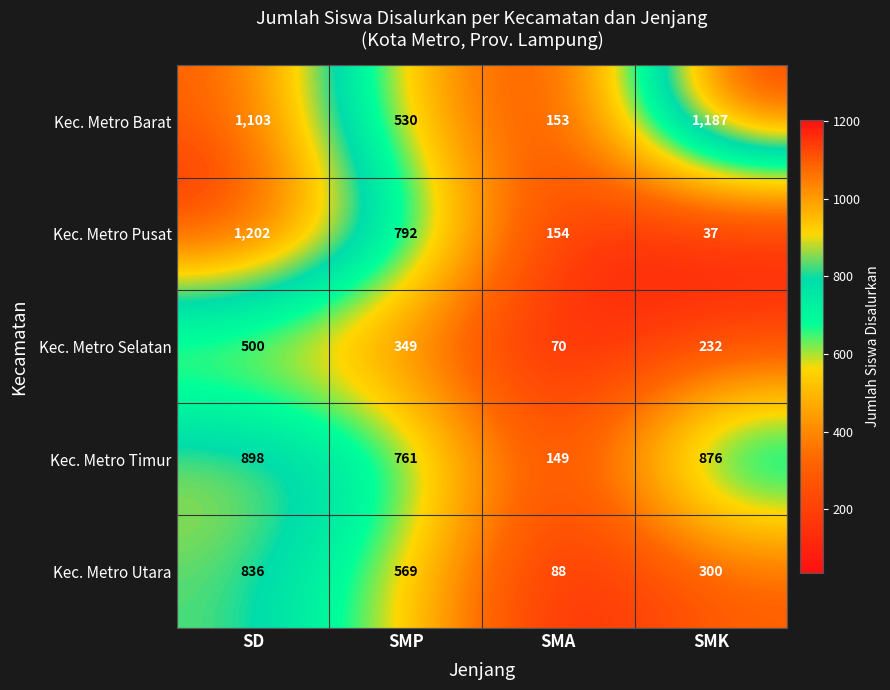

Reading left to right, extract all data points from this chart.

Kec. Metro Barat: SD=1103	SMP=530	SMA=153	SMK=1187
Kec. Metro Pusat: SD=1202	SMP=792	SMA=154	SMK=37
Kec. Metro Selatan: SD=500	SMP=349	SMA=70	SMK=232
Kec. Metro Timur: SD=898	SMP=761	SMA=149	SMK=876
Kec. Metro Utara: SD=836	SMP=569	SMA=88	SMK=300